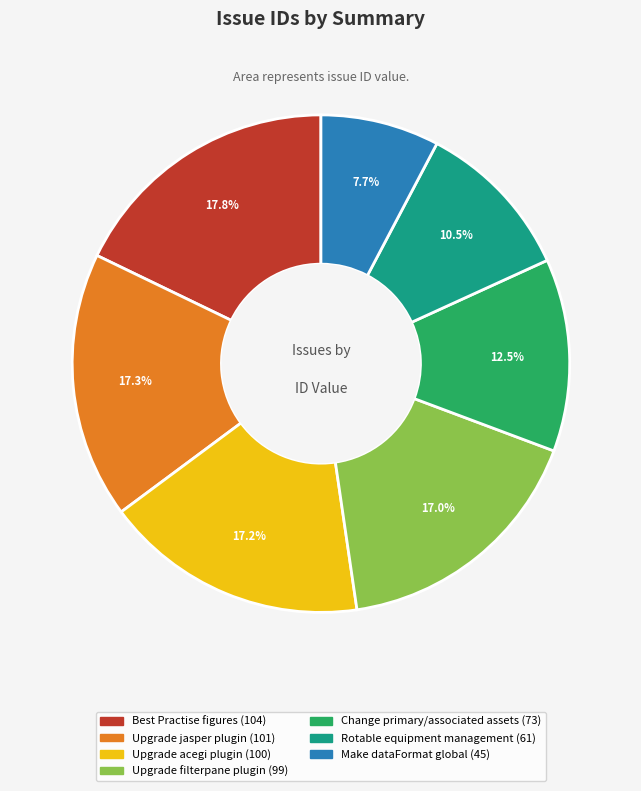

Approximately how many times larger is the value at Best Practise figures compared to Rotable equipment management?

1.7